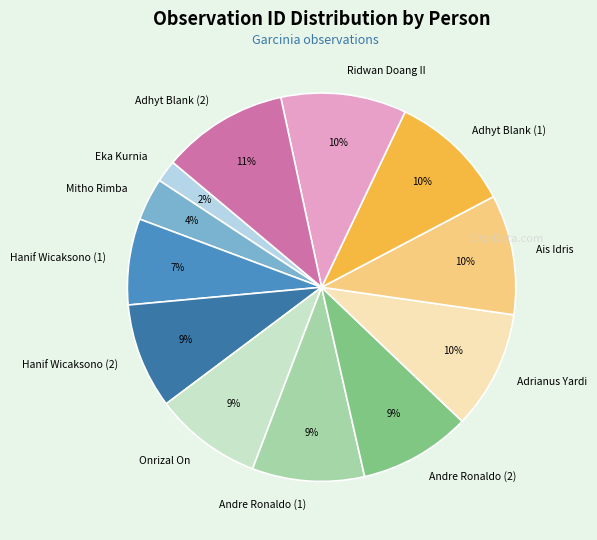

Combined, do Hanif Wicaksono (2) and Eka Kurnia account for over 50%?

No